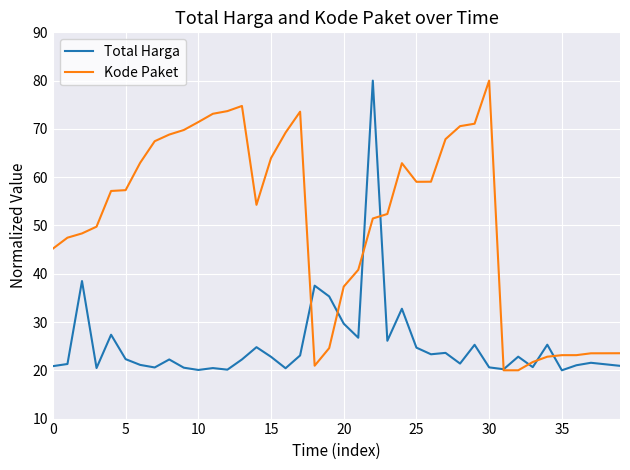

What is the maximum value shown in the chart?

80.0